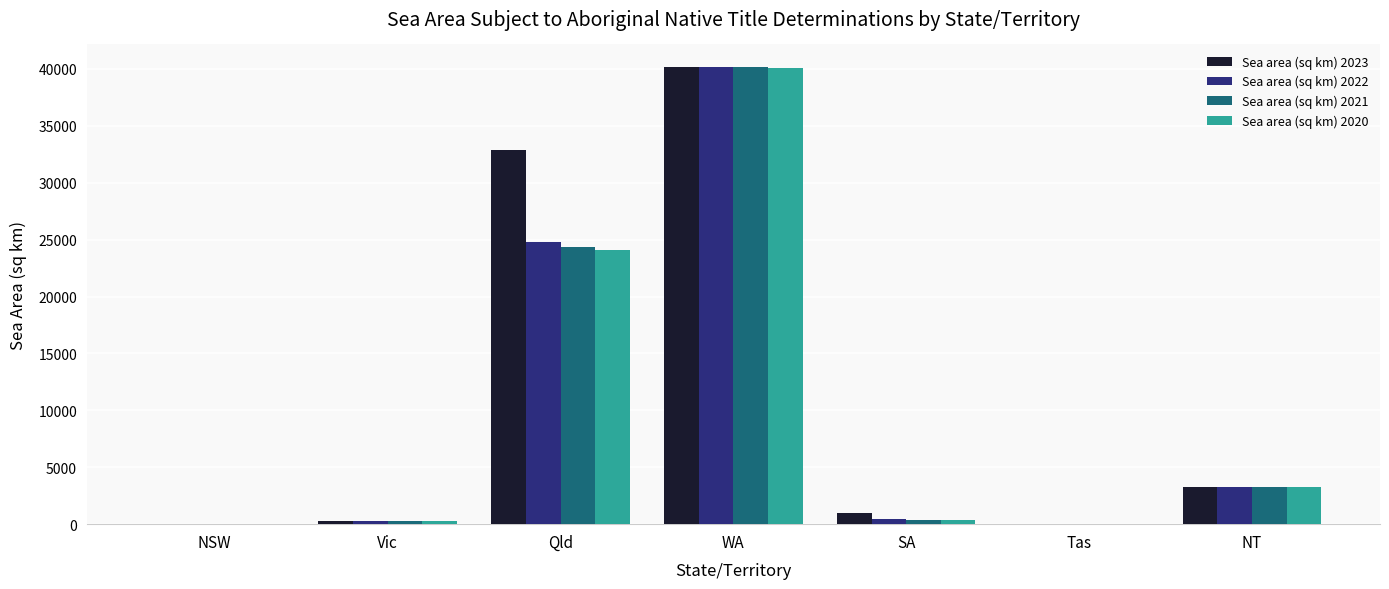

What is the sum of the Sea area (sq km) 2020 values at Qld and Vic?

24373